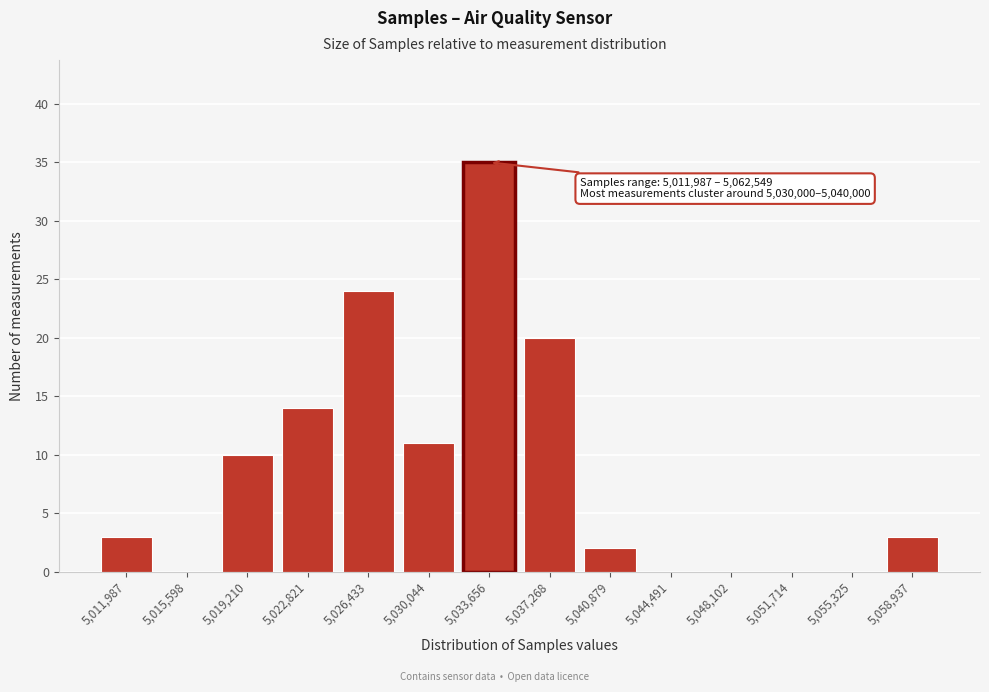

Reading left to right, transcribe all the data shown in this chart.

5,011,987=3	5,015,598=0	5,019,210=10	5,022,821=14	5,026,433=24	5,030,044=11	5,033,656=35	5,037,268=20	5,040,879=2	5,044,491=0	5,048,102=0	5,051,714=0	5,055,325=0	5,058,937=3